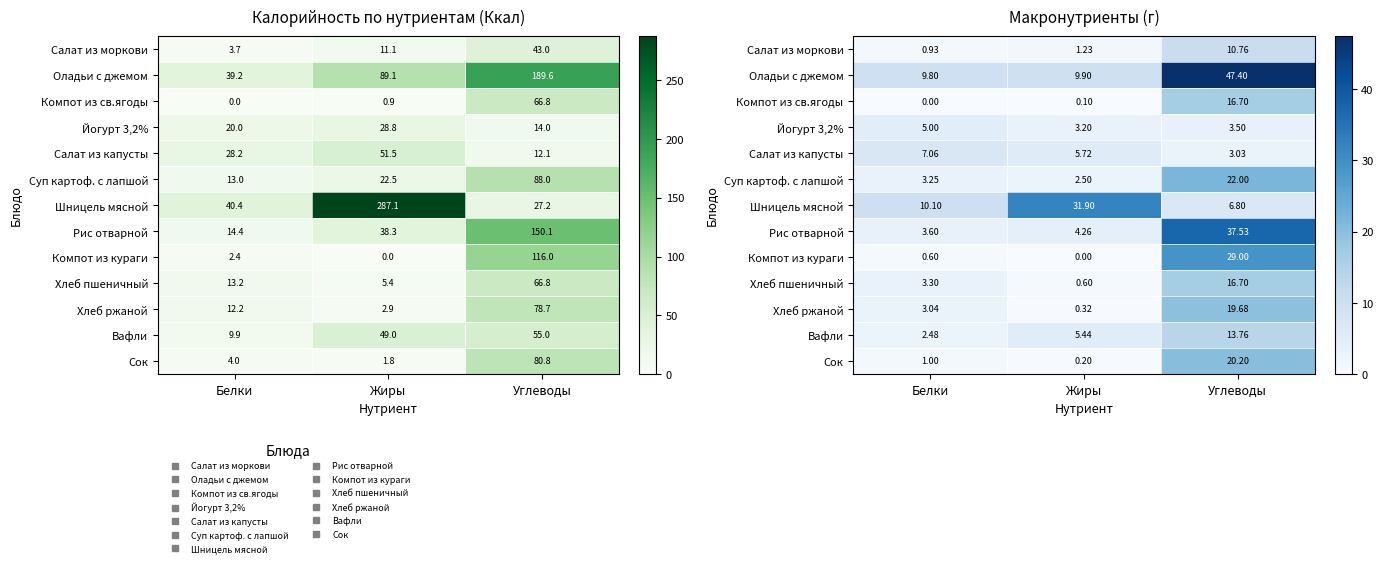

What is the spread (max minus min) of values at Углеводы?

44.4